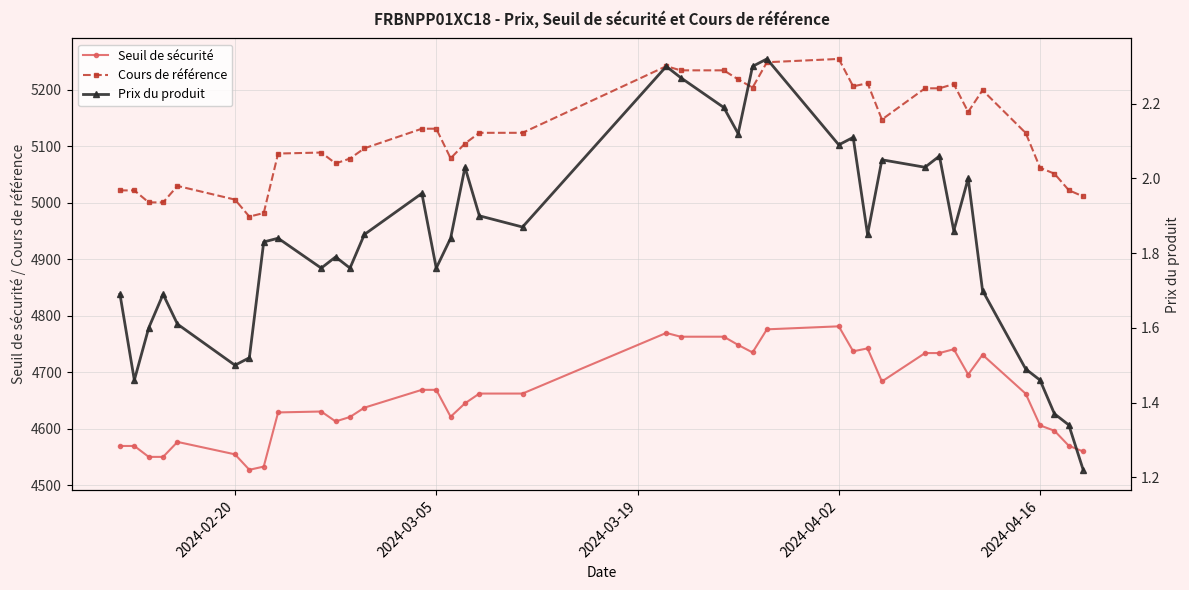

True or false: Cours de référence and Seuil de sécurité intersect in this chart.

False